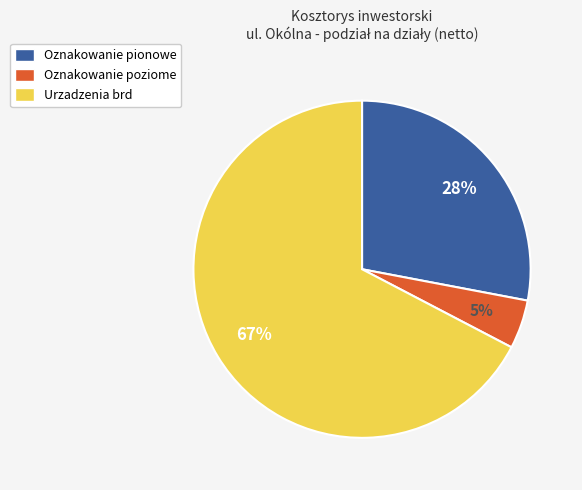

Count the number of slices in the pie.

3